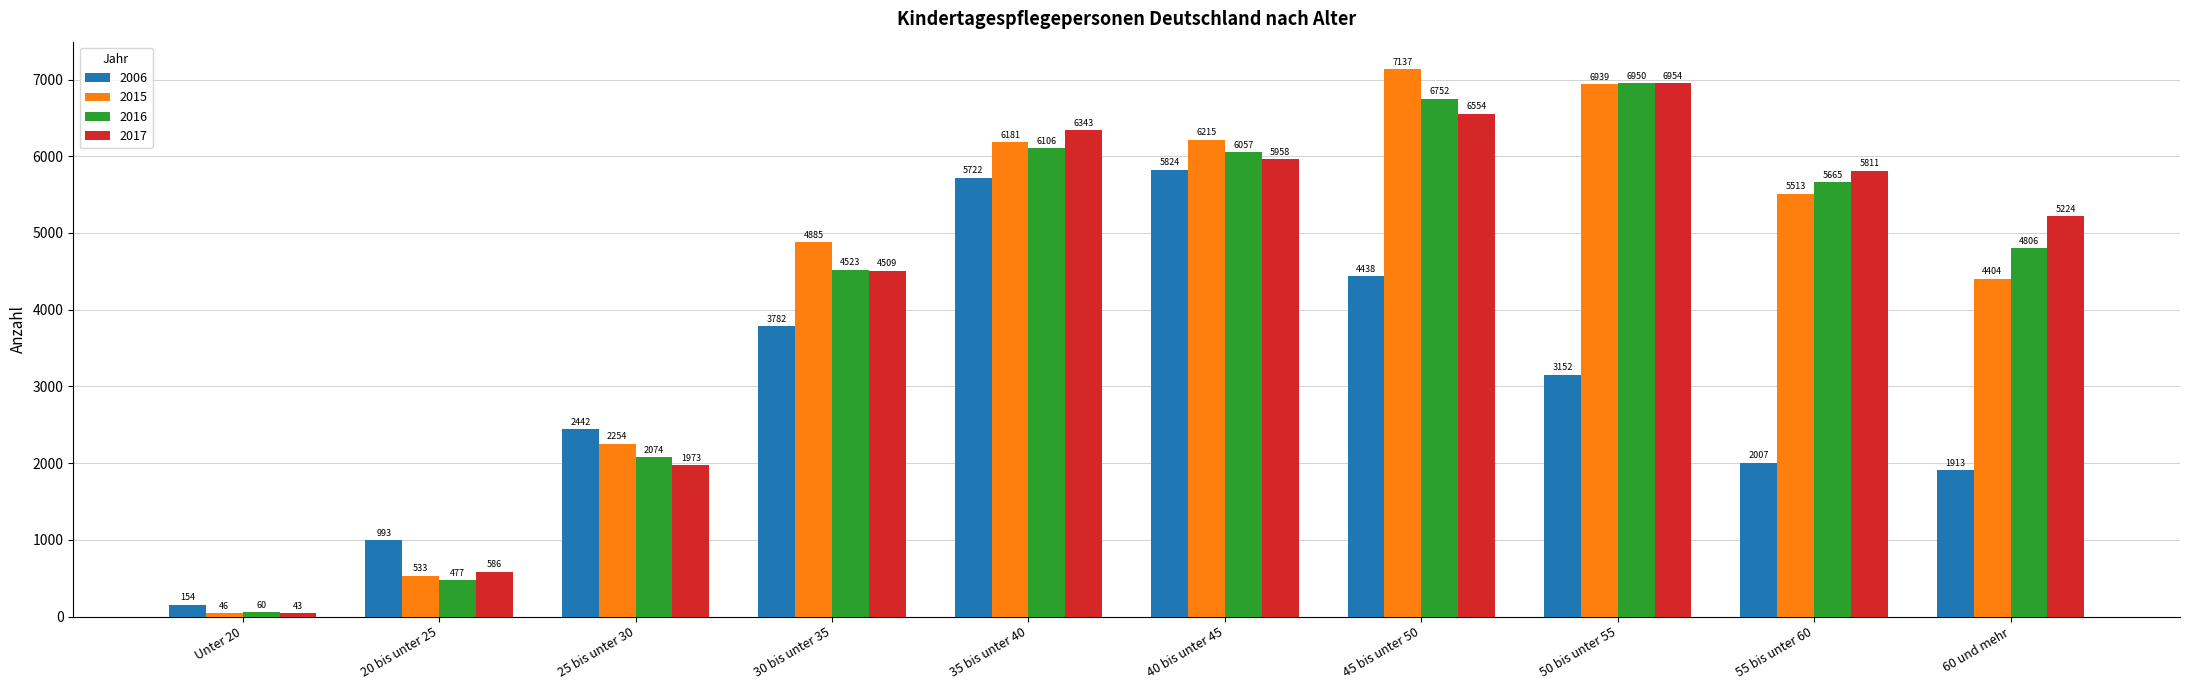

Where is 2006 nearest to the value 2989?

50 bis unter 55